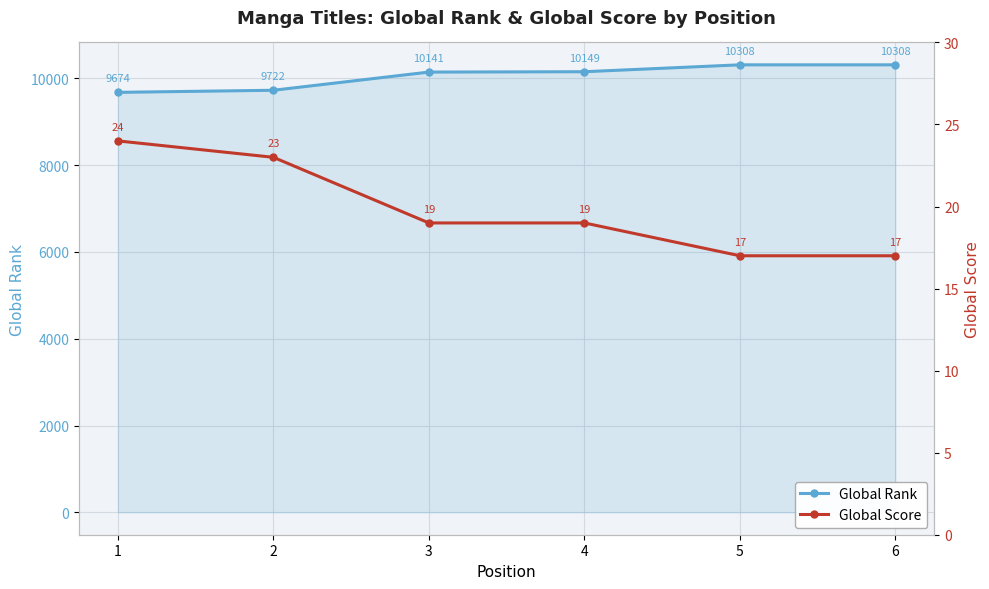

The Global Score series shows 39 at 1. True or false?

False